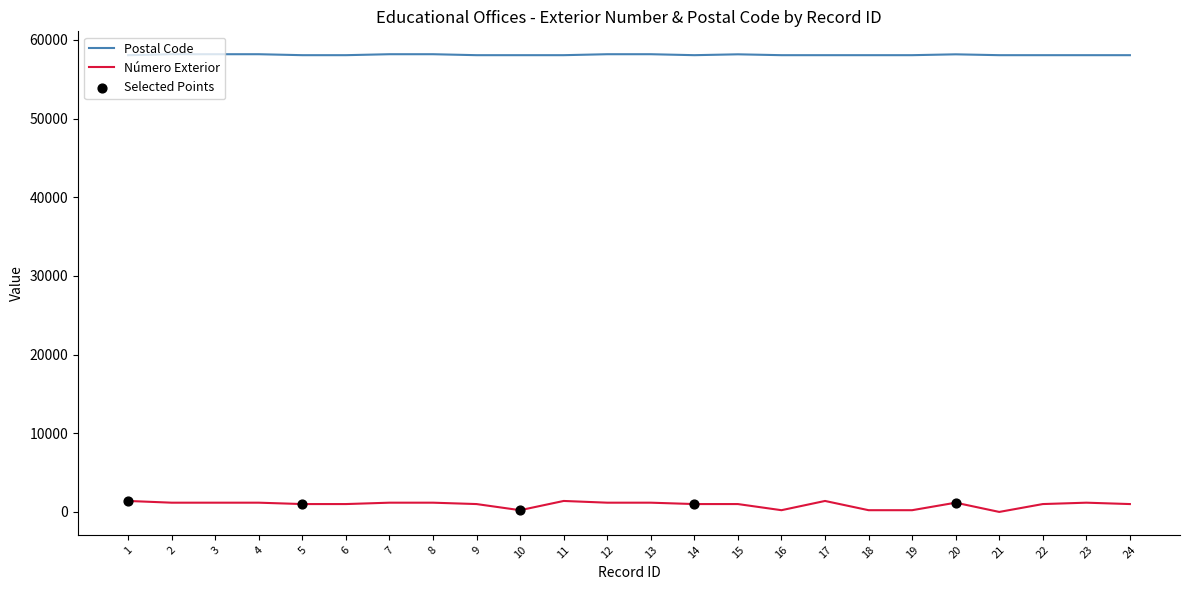

At 8, list the series in order from largest to smallest.

Postal Code, Número Exterior